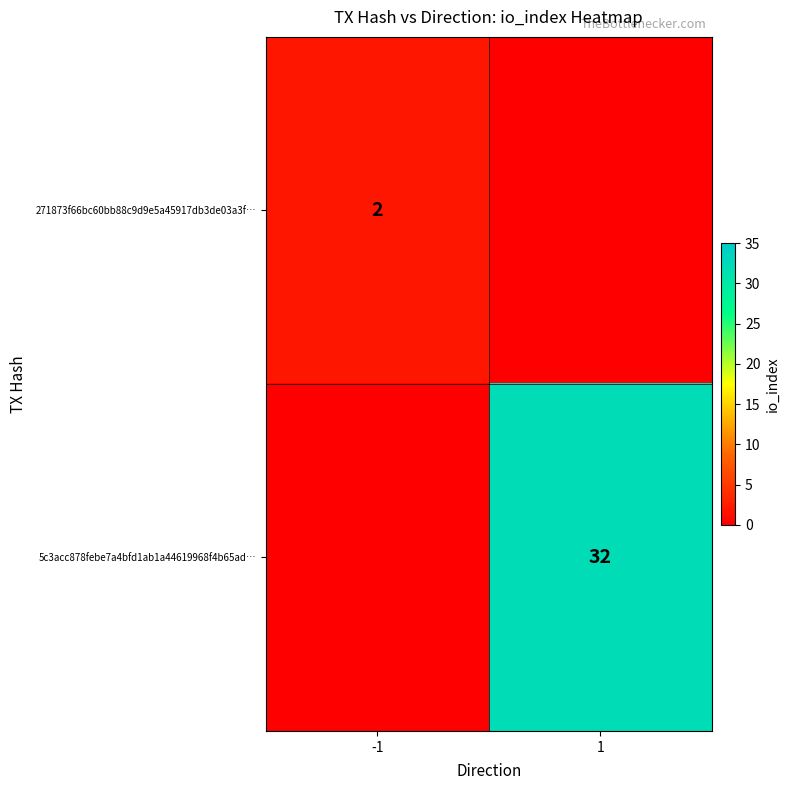

The 5c3acc878febe7a4bfd1ab1a44619968f4b65ad… series shows 15 at 1. True or false?

False